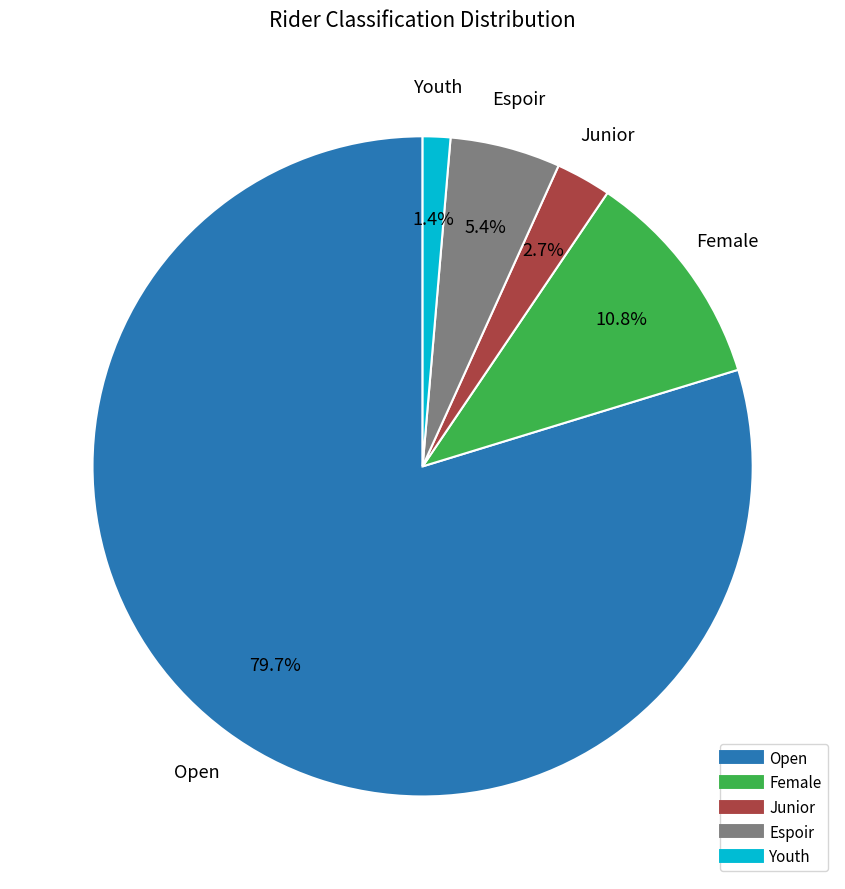

To the nearest percent, what percentage of the pie is Youth?

1%